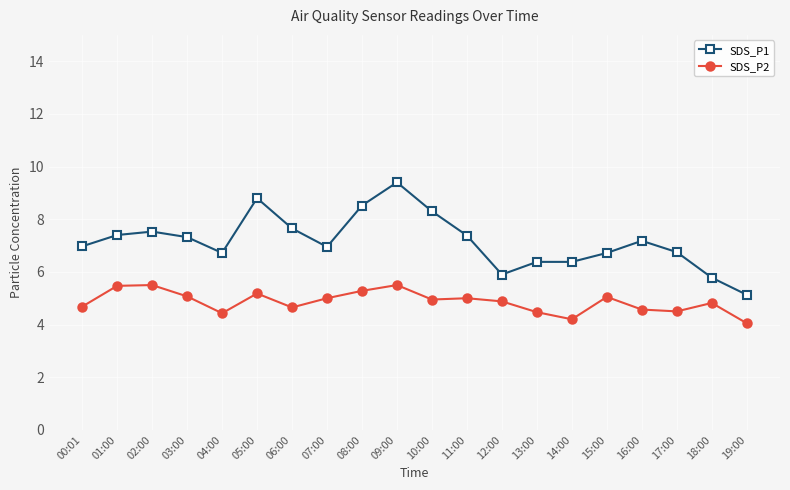

What is the label of the 7th point from the left?

06:00